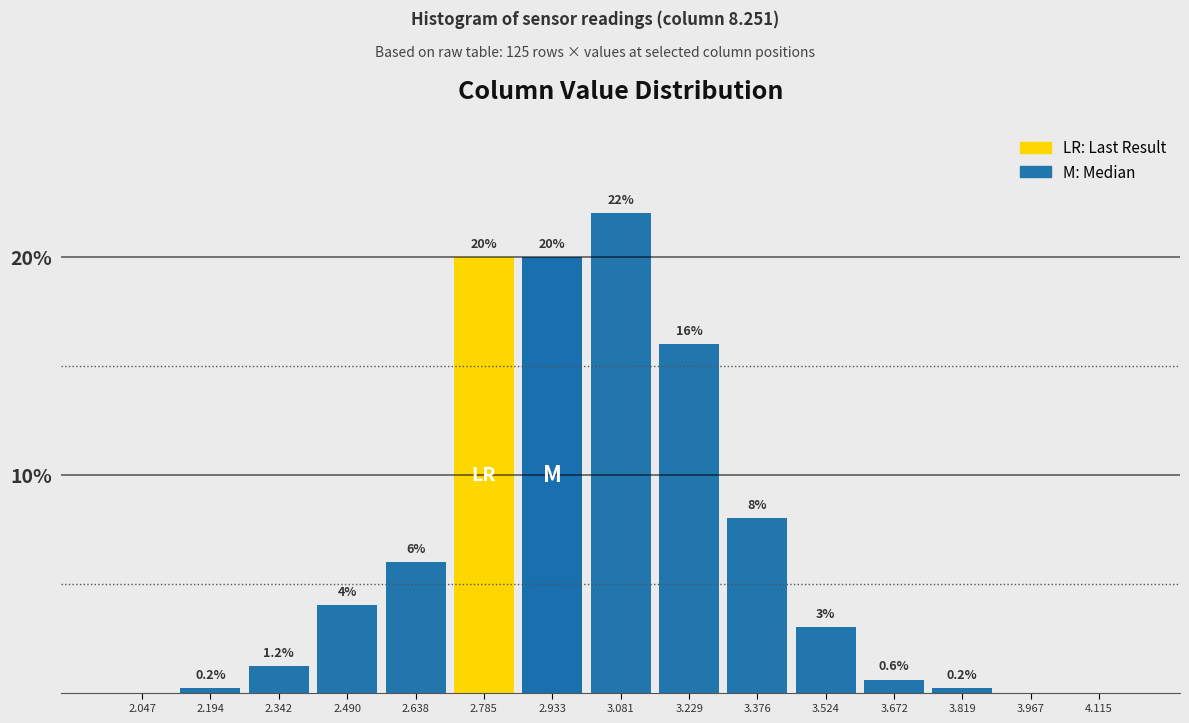

Reading right to left, transcribe all the data shown in this chart.

4.115=0.0	3.967=0.0	3.819=0.2	3.672=0.6	3.524=3.0	3.376=8.0	3.229=16.0	3.081=22.0	2.933=20.0	2.785=20.0	2.638=6.0	2.490=4.0	2.342=1.2	2.194=0.2	2.047=0.0